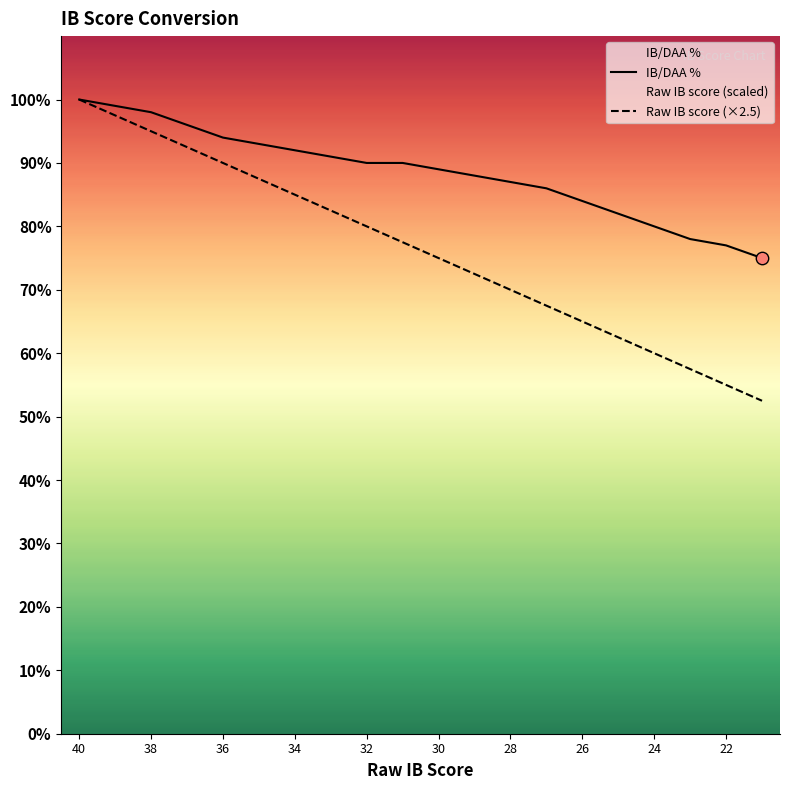

Which series contains the lowest Y value?

Raw IB score (×2.5)